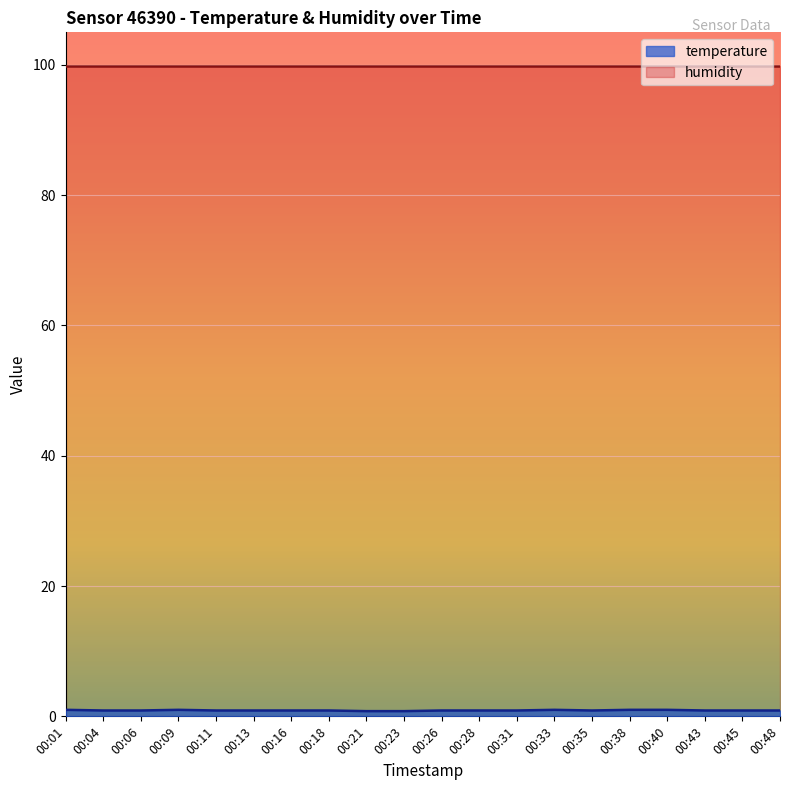

Rank the categories by value from lowest to highest.

00:21, 00:23, 00:04, 00:06, 00:11, 00:13, 00:16, 00:18, 00:26, 00:28, 00:31, 00:35, 00:43, 00:45, 00:48, 00:01, 00:09, 00:33, 00:38, 00:40